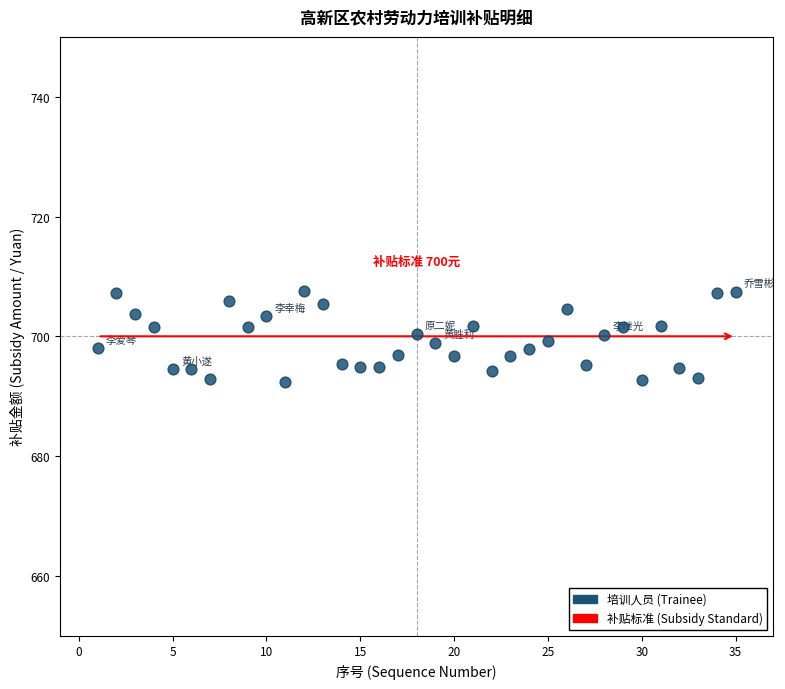

What is the range of X values (max minus min)?

34.0